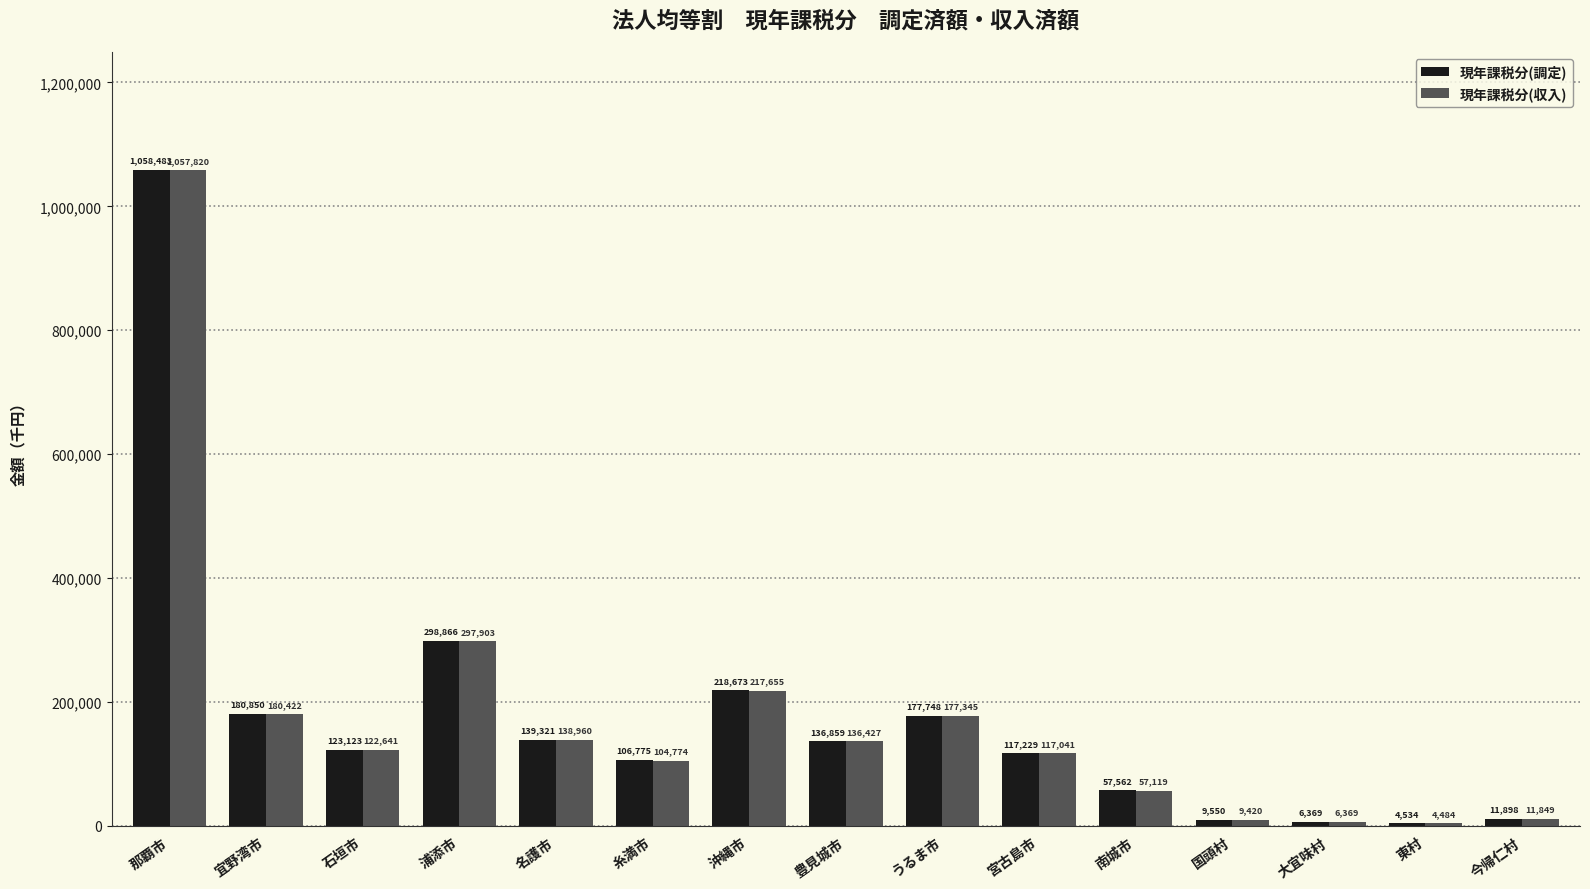

Rank the series at 浦添市 from lowest to highest value.

現年課税分(収入), 現年課税分(調定)